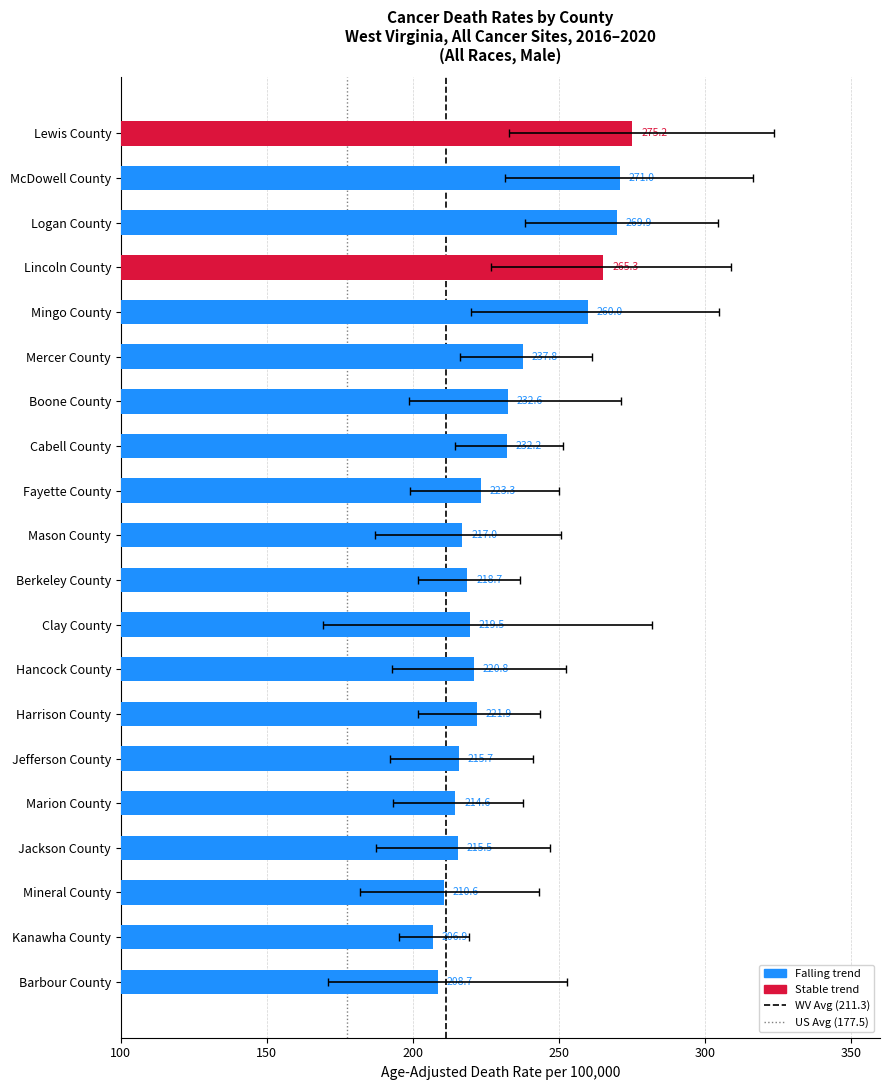

What is the difference between the rates values at 8 and 3?

42.0